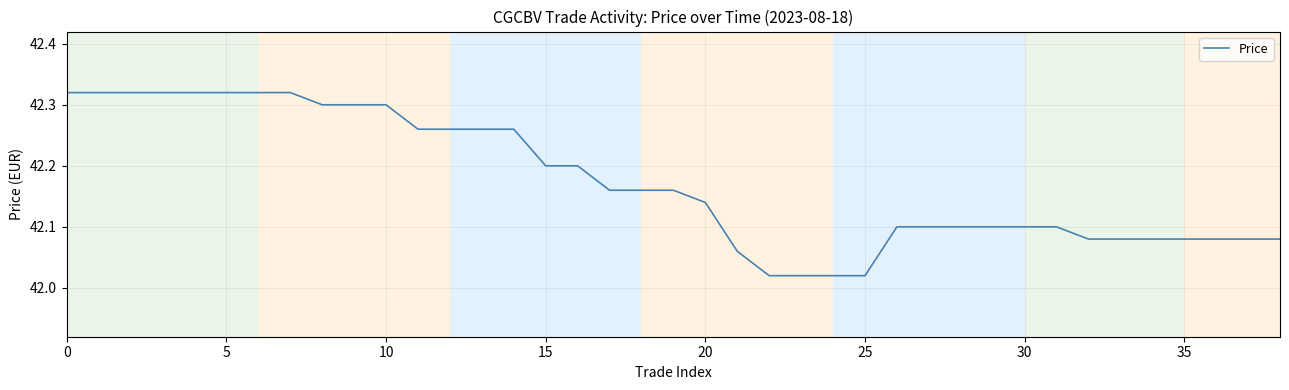

What is the difference between the second highest and minimum values?

0.3